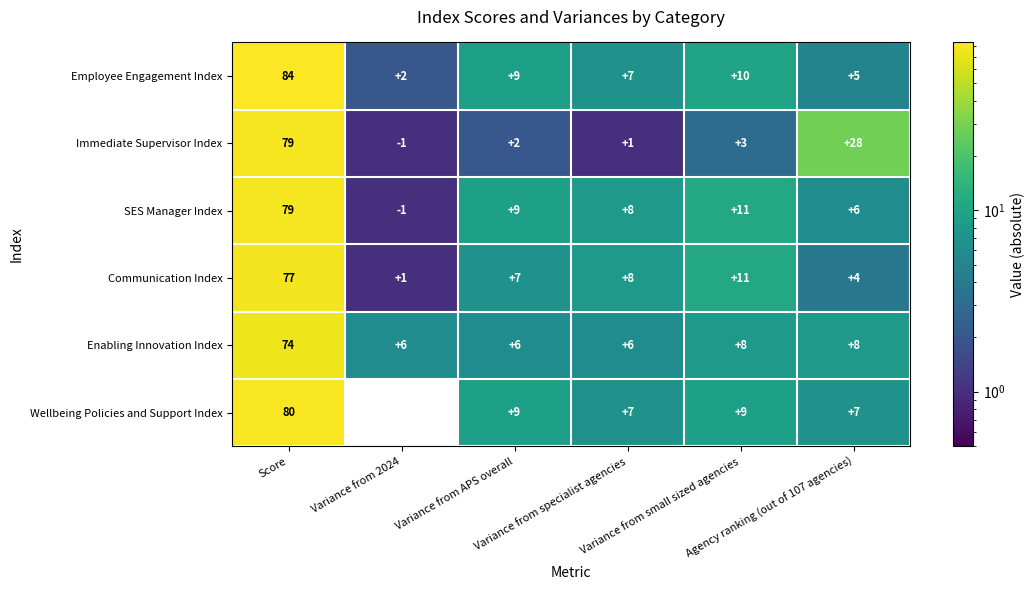

Which series has the largest range (max minus min)?

Employee Engagement Index